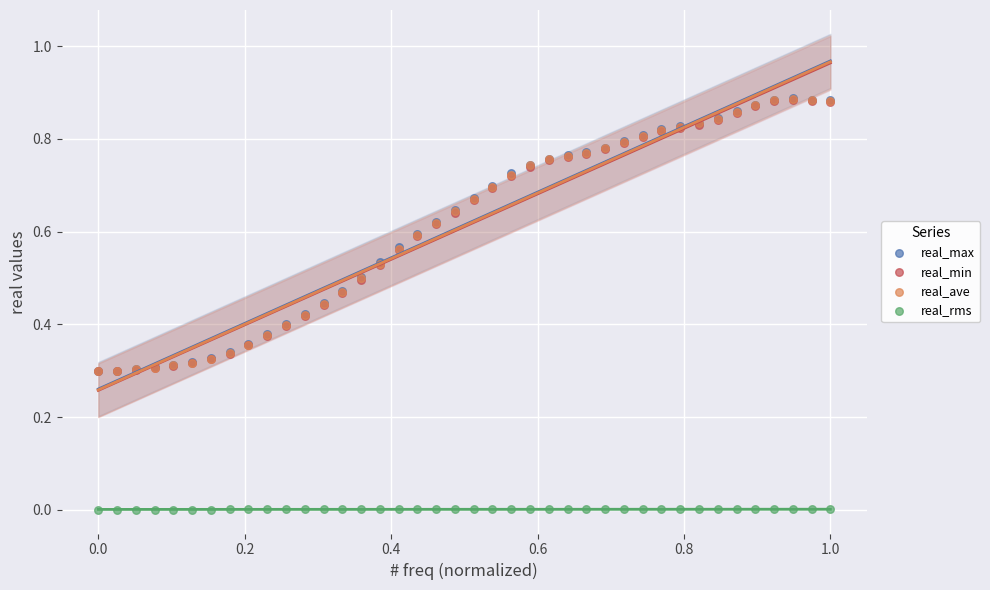

Which series has the widest spread of Y values?

real_max